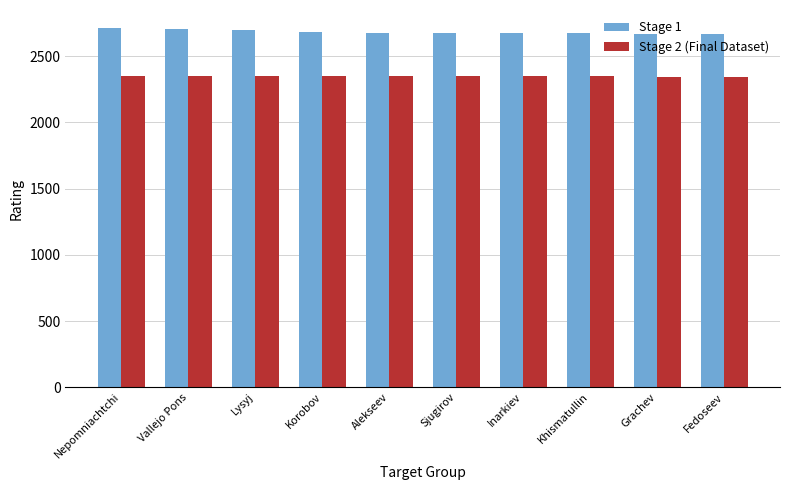

True or false: Stage 2 (Final Dataset) has a value of 3742 at Alekseev.

False